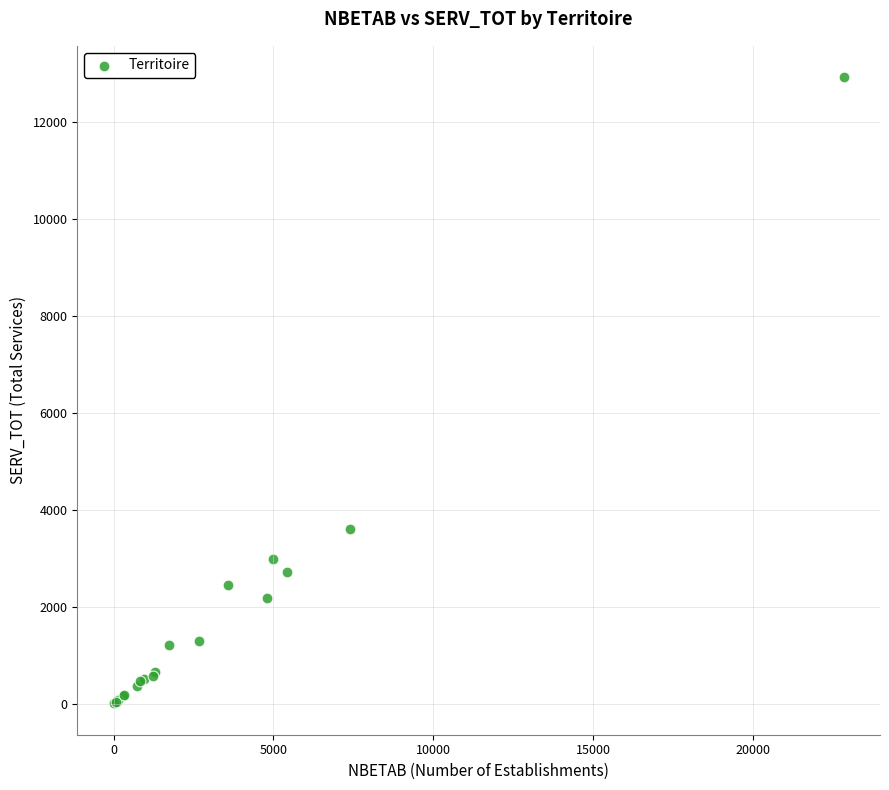

What Y value in the scatter plot is closest to 6465?

3597